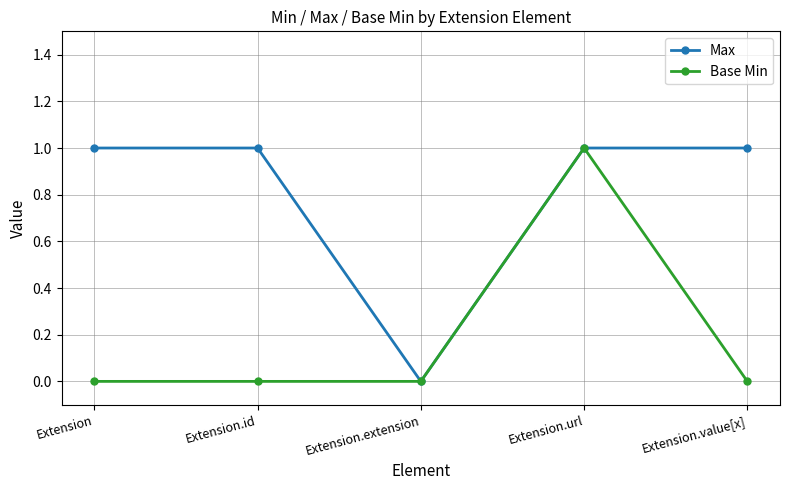

What are all the series names shown in the legend?

Max, Base Min